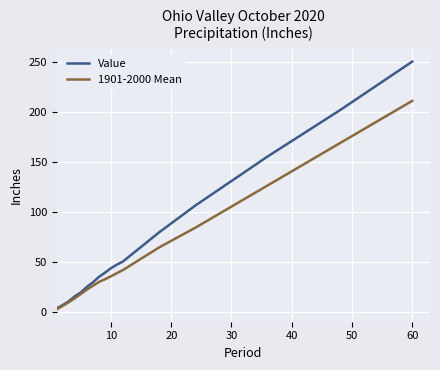

Rank the series by their maximum value, from highest to lowest.

Value, 1901-2000 Mean